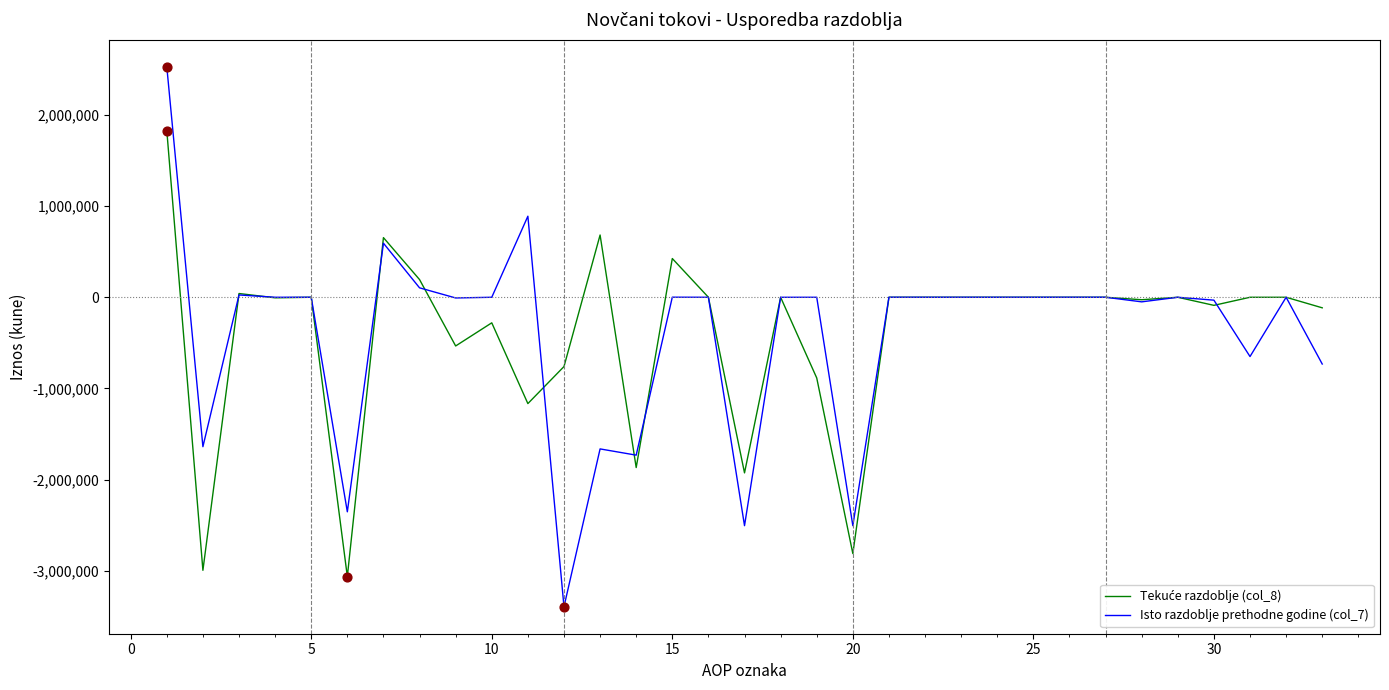

What is the maximum value shown in the chart?

2526251